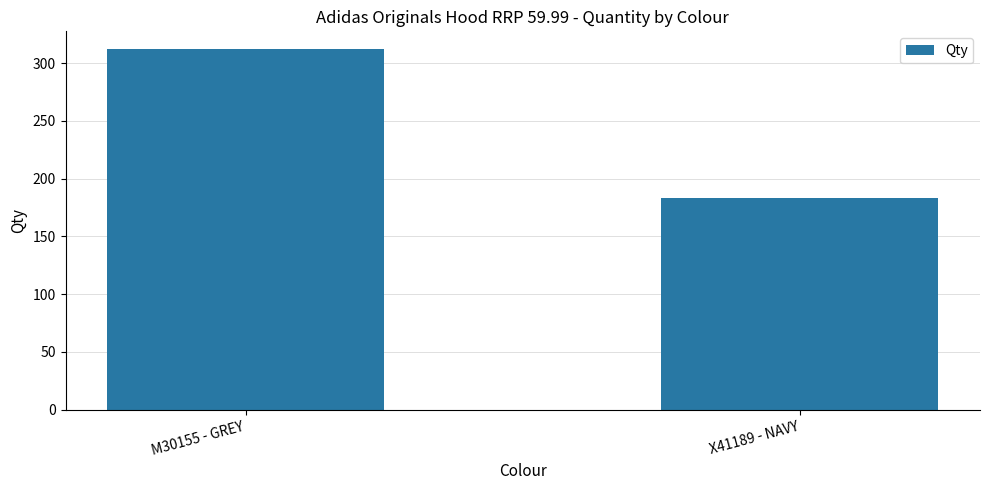

Reading left to right, transcribe all the data shown in this chart.

312	183